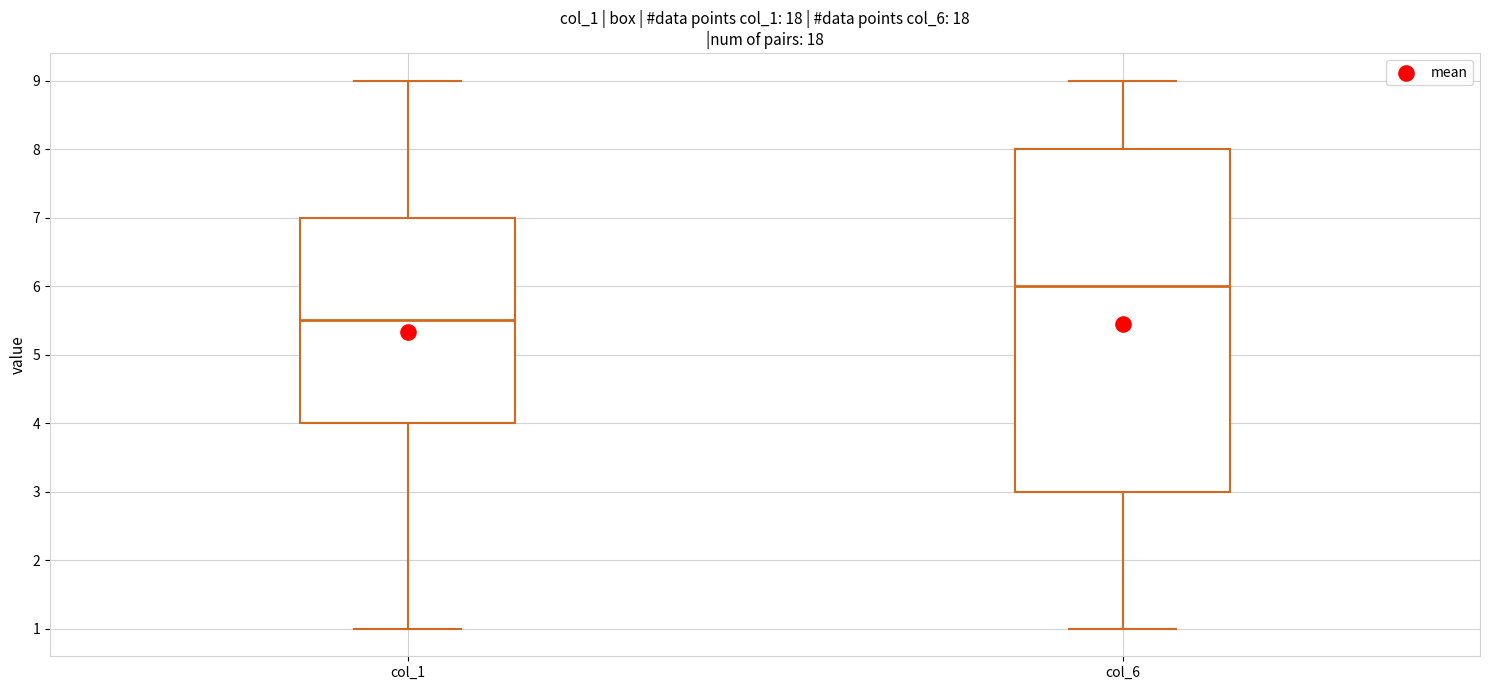

Where does the lower whisker of the box for col_6 end on the y-axis? The values are not printed on the chart, so give them approximately, as read against the axis.

1.0